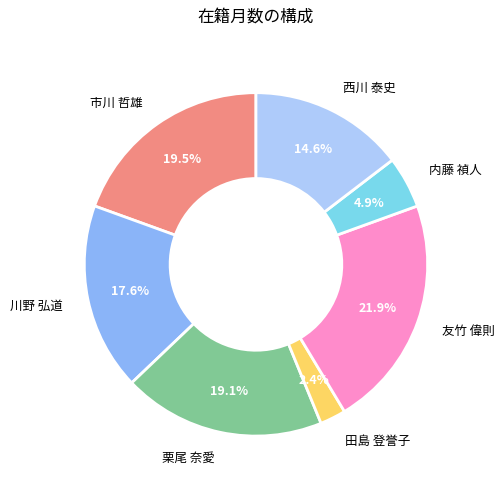

Which category has the biggest portion of the pie?

友竹 偉則